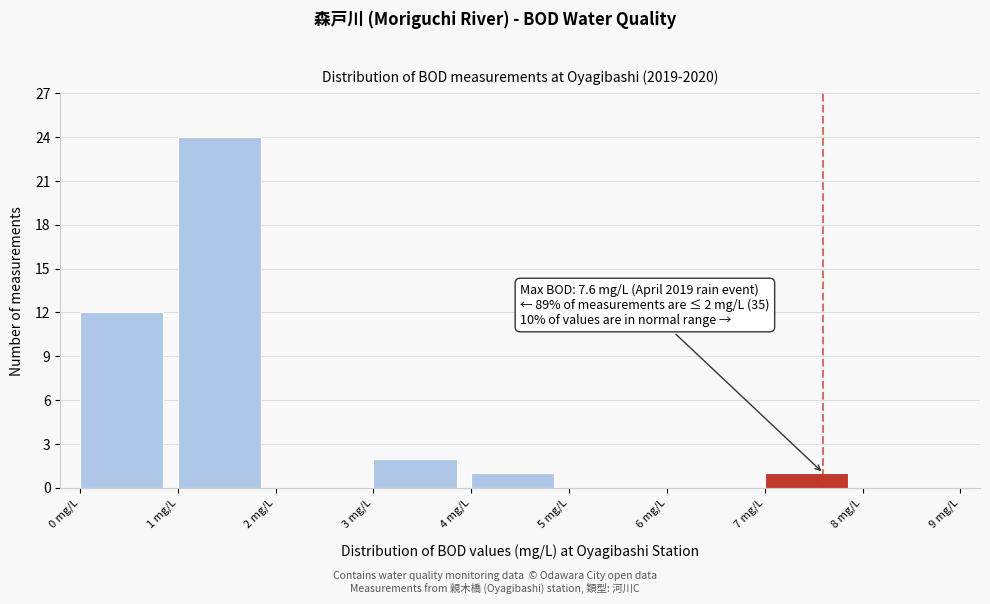

Over which range of the x-axis is the bar tallest?

1 to 2